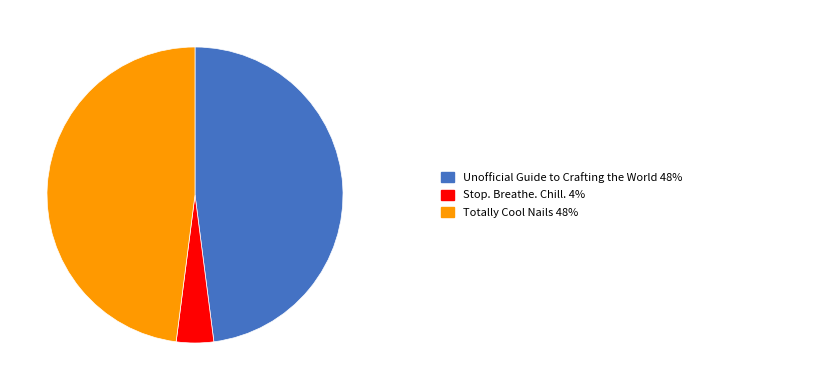

Is there a majority slice in this chart?

No